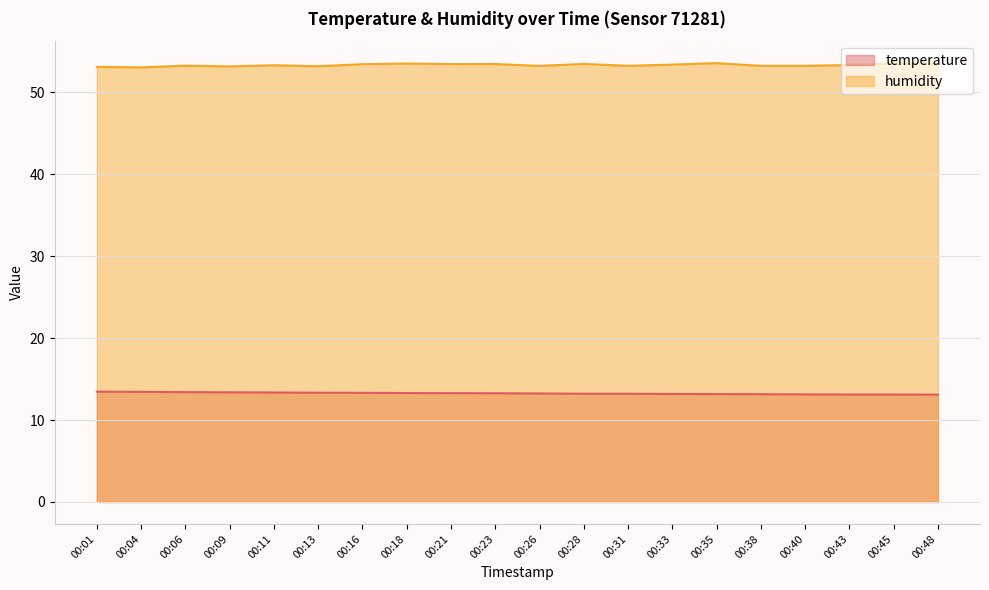

At which category does humidity reach its first local valley?

00:04